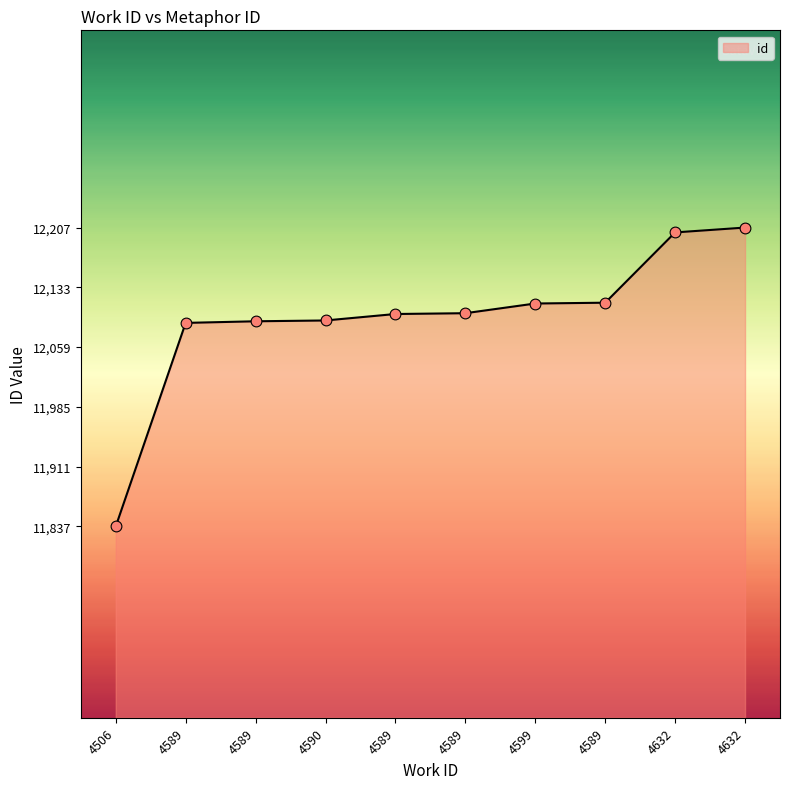

Approximately how many times larger is the value at 4589 compared to 4632?

1.0